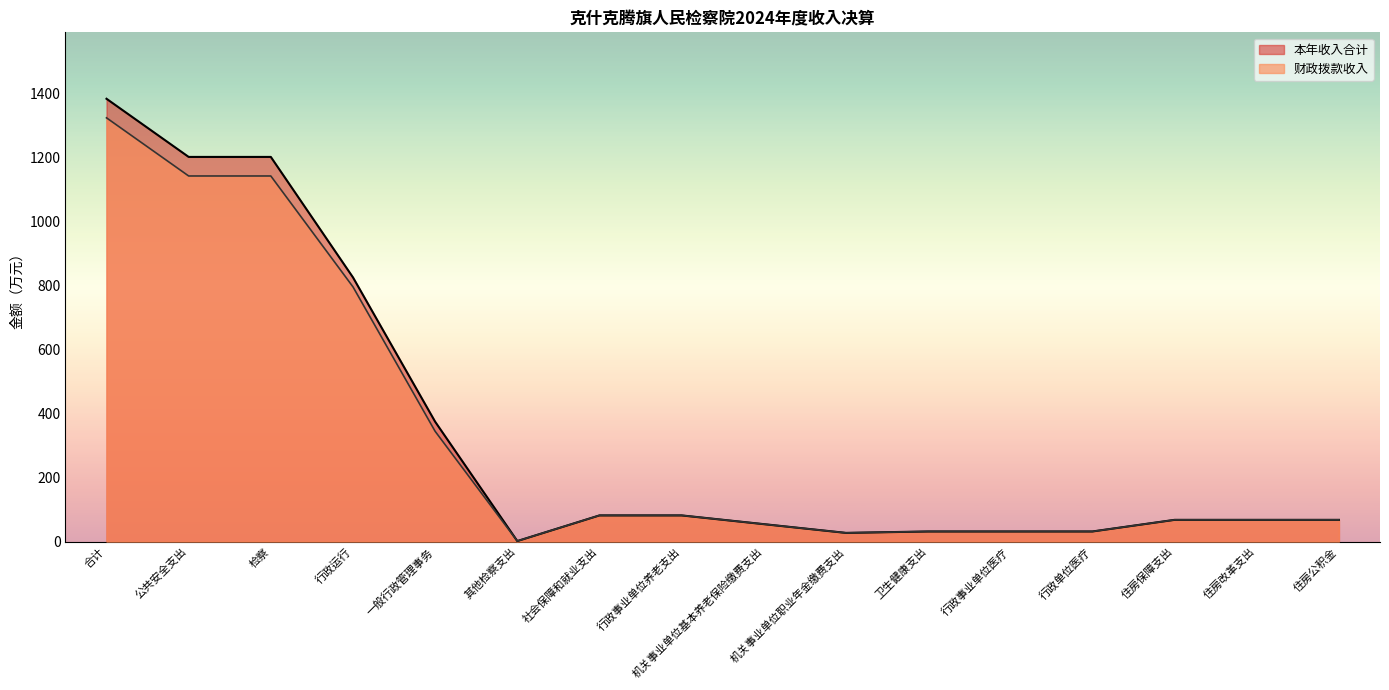

What is the difference between the second highest and second lowest values in the 本年收入合计 series?

1174.8